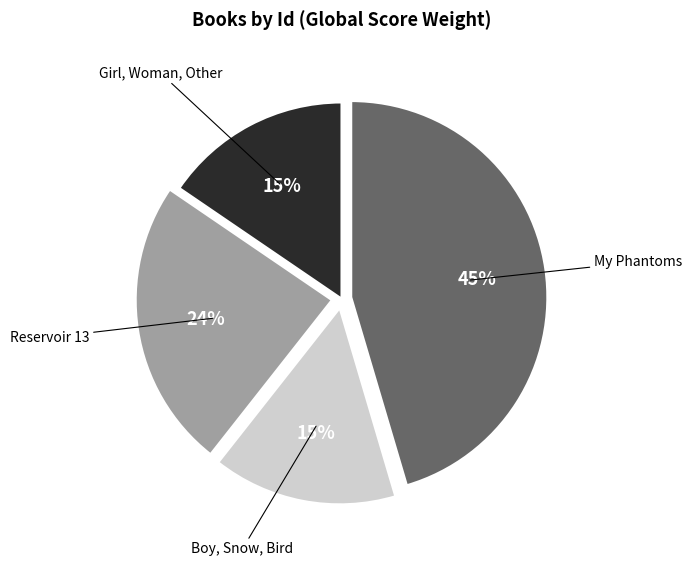

Is there any slice that represents more than half of the pie?

No